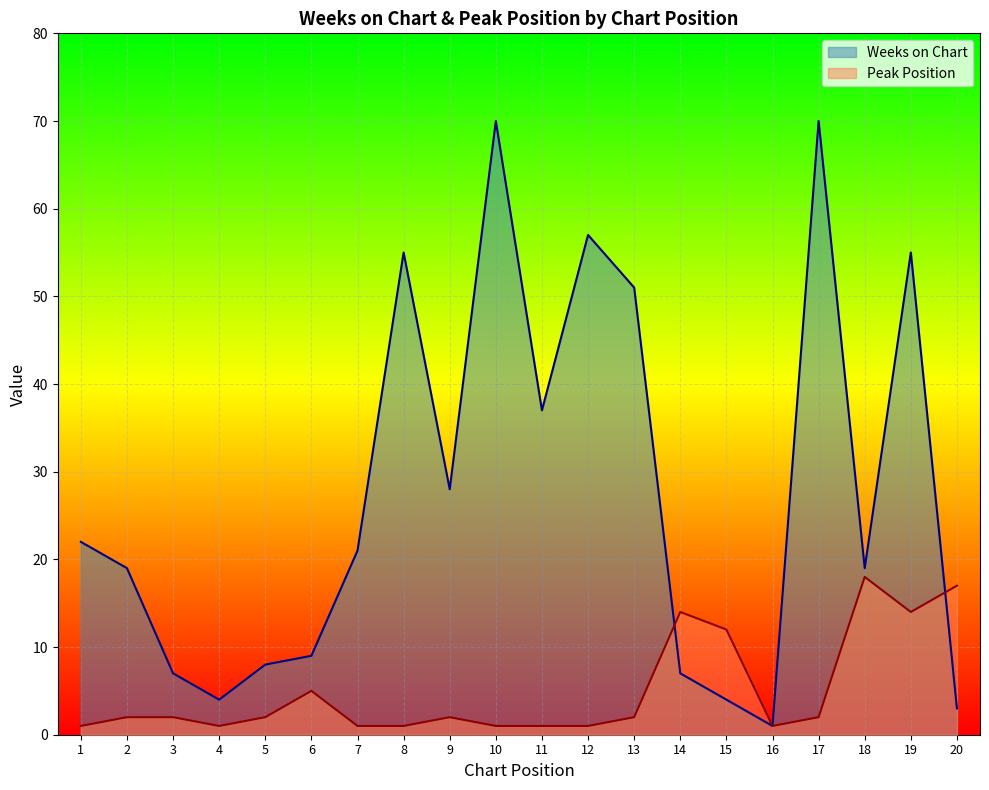

The value of Weeks on Chart at 10 is 122. True or false?

False